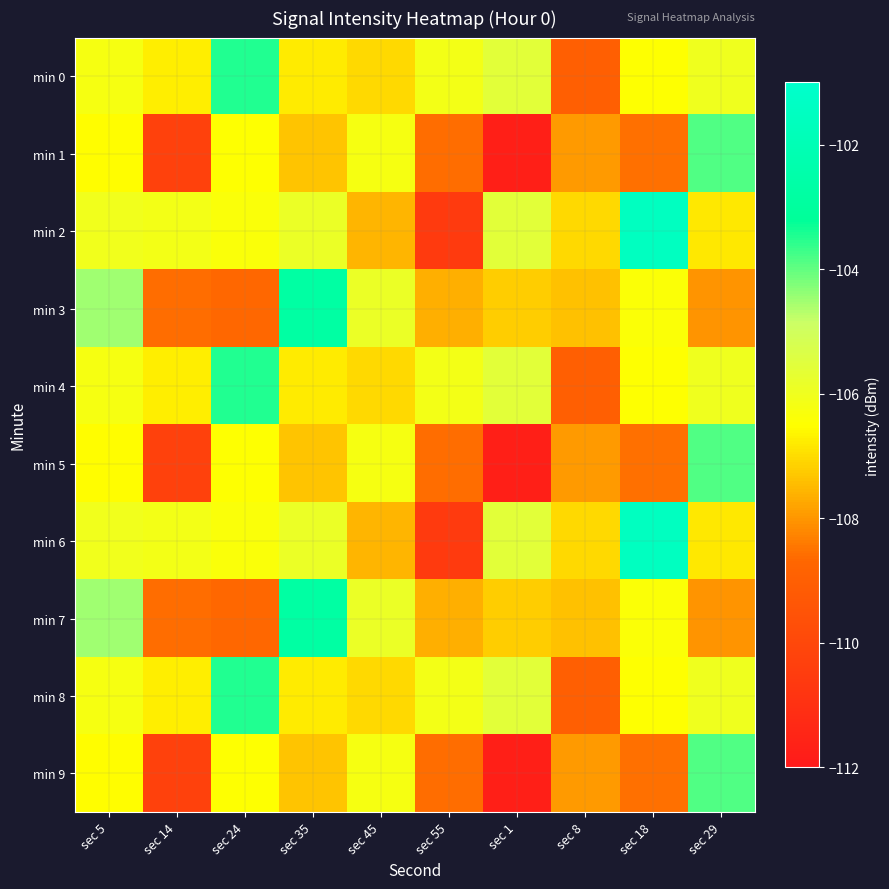

Which series changed the most between sec 35 and sec 29?

min 3